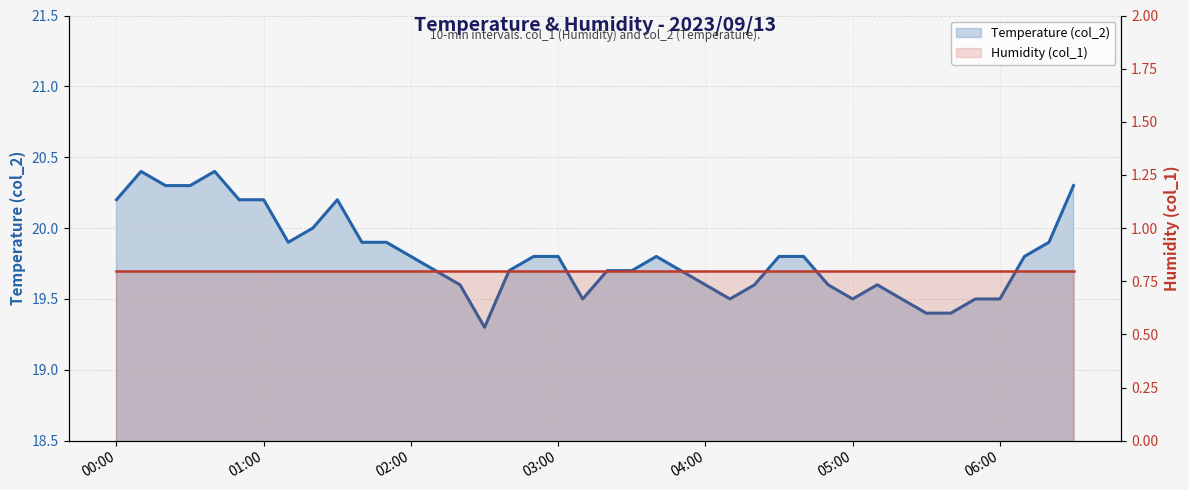

At which category does the data reach its first local valley?

2023/09/13 01:10:00